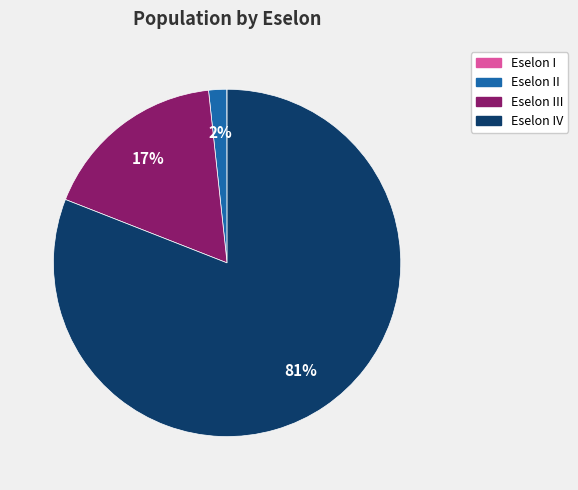

To the nearest percent, what is the difference between the largest and smallest slice percentages?

81%